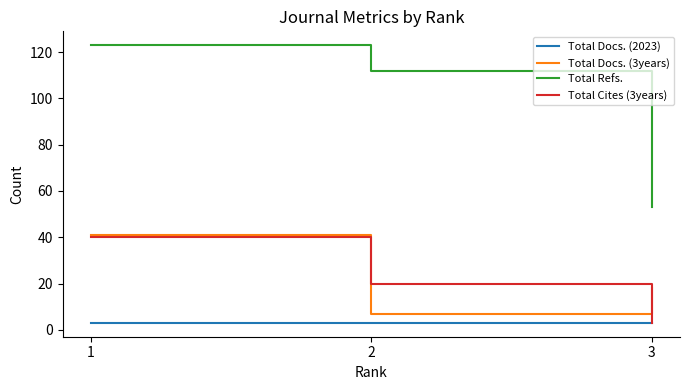

The Total Refs. series shows 88 at 3. True or false?

False